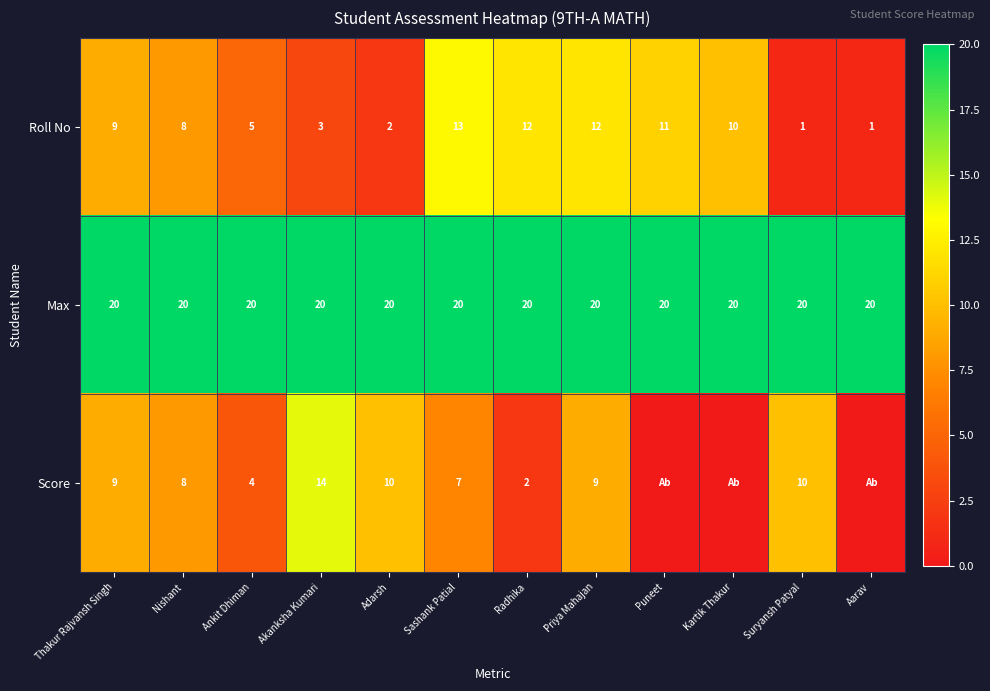

Which has a higher value, Thakur Rajvansh Singh or Puneet?

Puneet